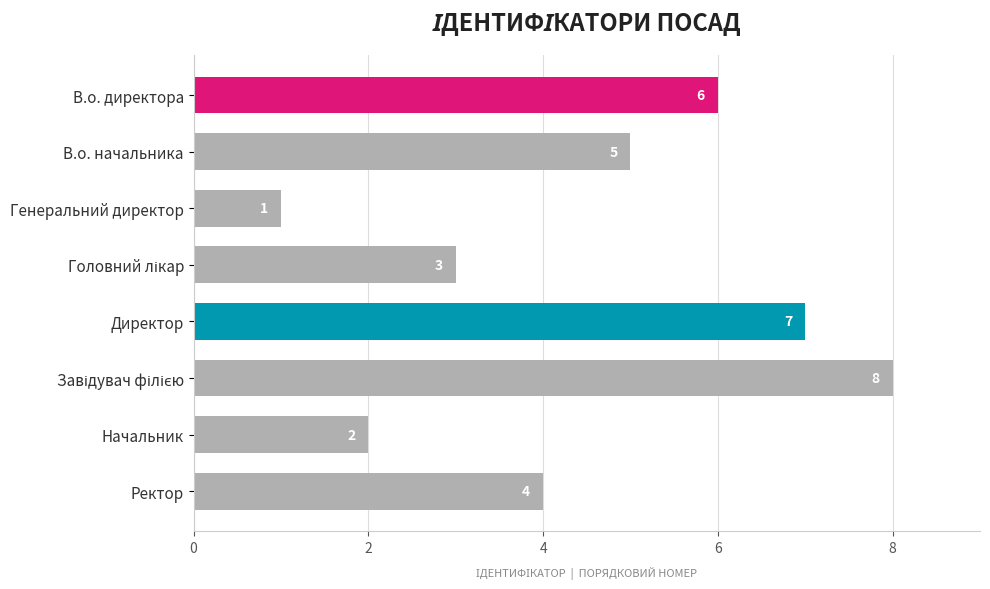

Reading bottom to top, list all the values displayed in this chart.

4	2	8	7	3	1	5	6